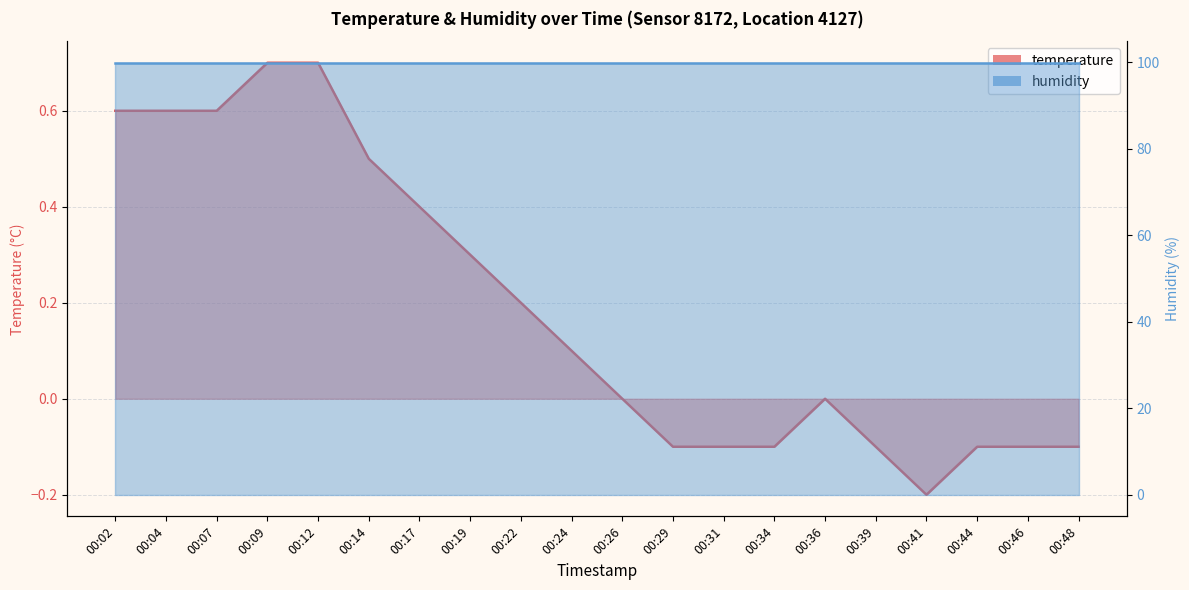

What is the difference between the maximum and second lowest values?

0.8